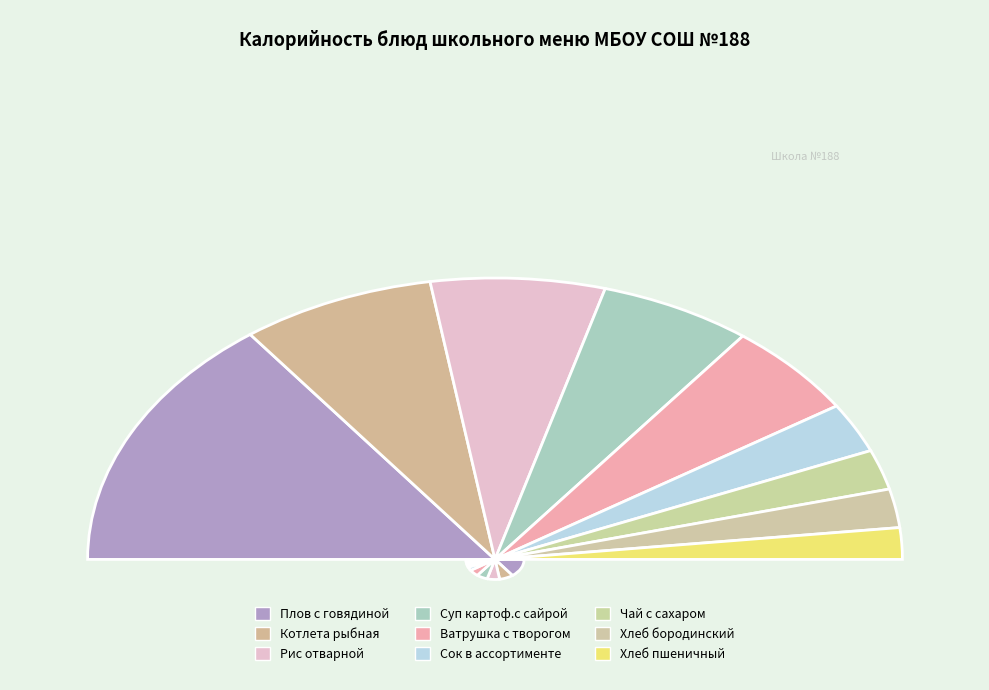

Rank the categories by value from highest to lowest.

Плов с говядиной, Котлета рыбная, Рис отварной, Суп картоф.с сайрой, Ватрушка с творогом, Сок в ассортименте, Чай с сахаром, Хлеб бородинский, Хлеб пшеничный